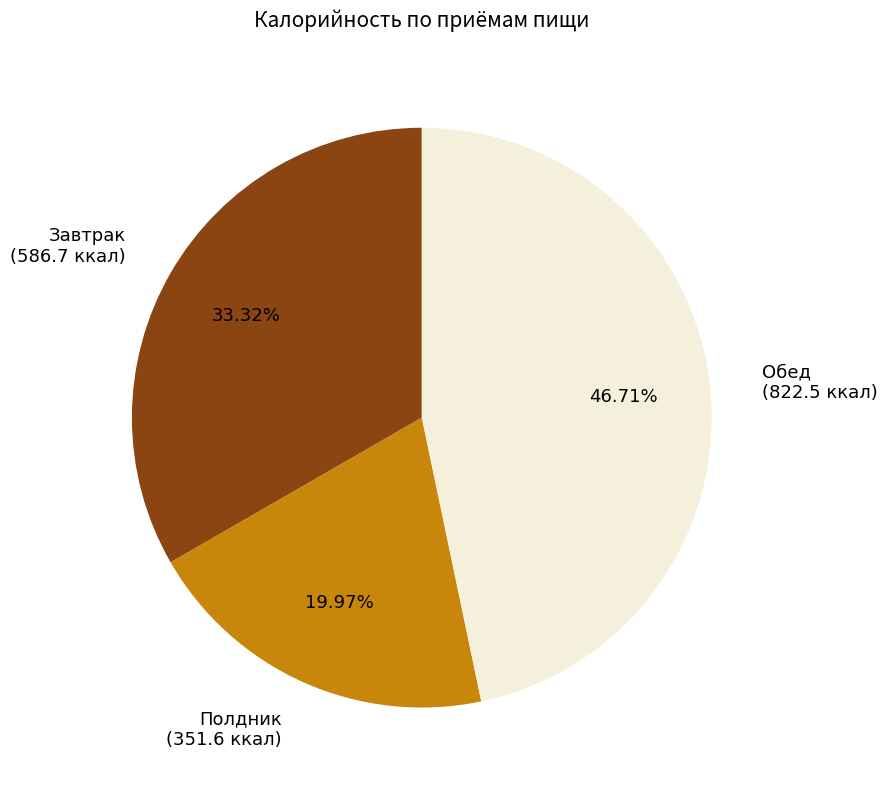

Which has a higher value, Полдник (351.6 ккал) or Обед (822.5 ккал)?

Обед (822.5 ккал)